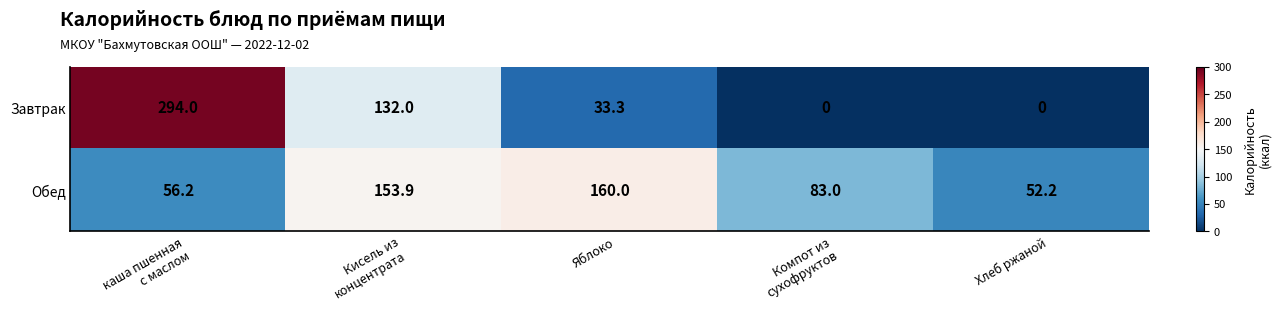

Which series has the largest range (max minus min)?

Завтрак